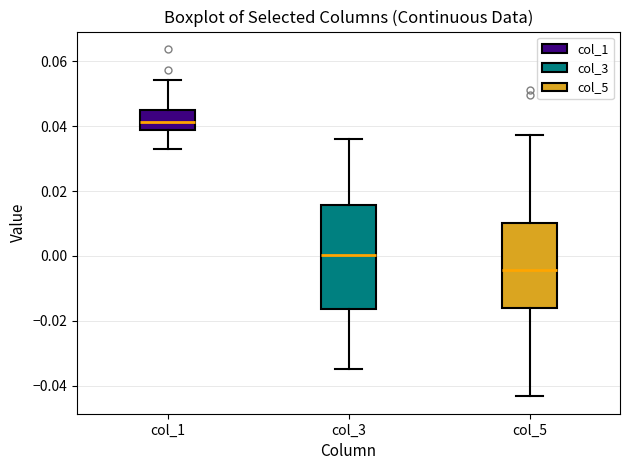

Reading left to right, transcribe this box plot: for each box, give where its median line is, the range the box spans, and where its two whiskers end, as read against the y-axis. The values are not printed on the chart, so give them approximately, as read against the axis.

col_1: median 0.042, box 0.038 to 0.046, whiskers 0.034 to 0.054
col_3: median 0.000, box -0.016 to 0.016, whiskers -0.034 to 0.036
col_5: median -0.004, box -0.016 to 0.010, whiskers -0.044 to 0.038